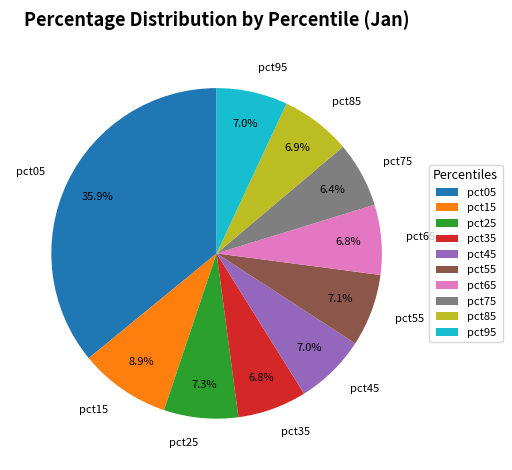

Combined, do pct25 and pct75 account for over 50%?

No